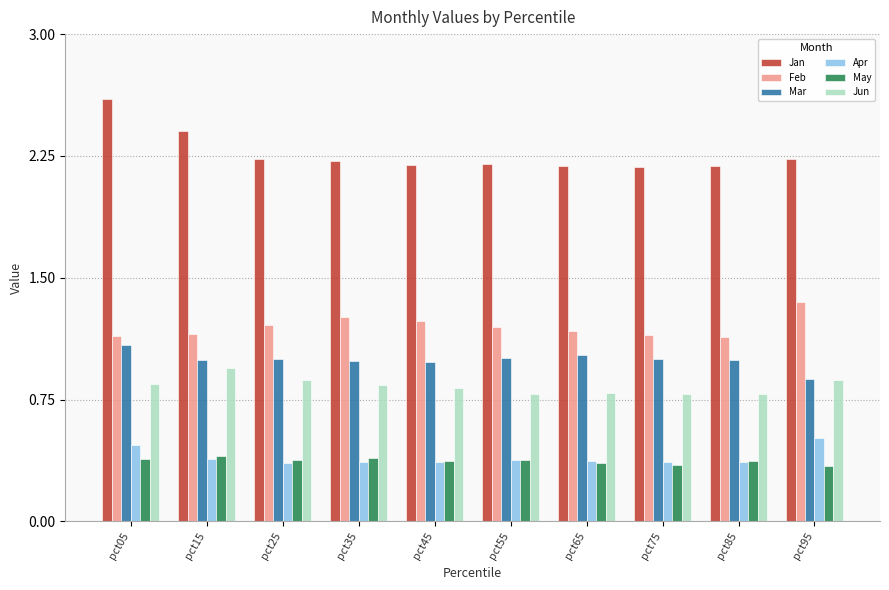

Does the chart contain stacked bars?

No